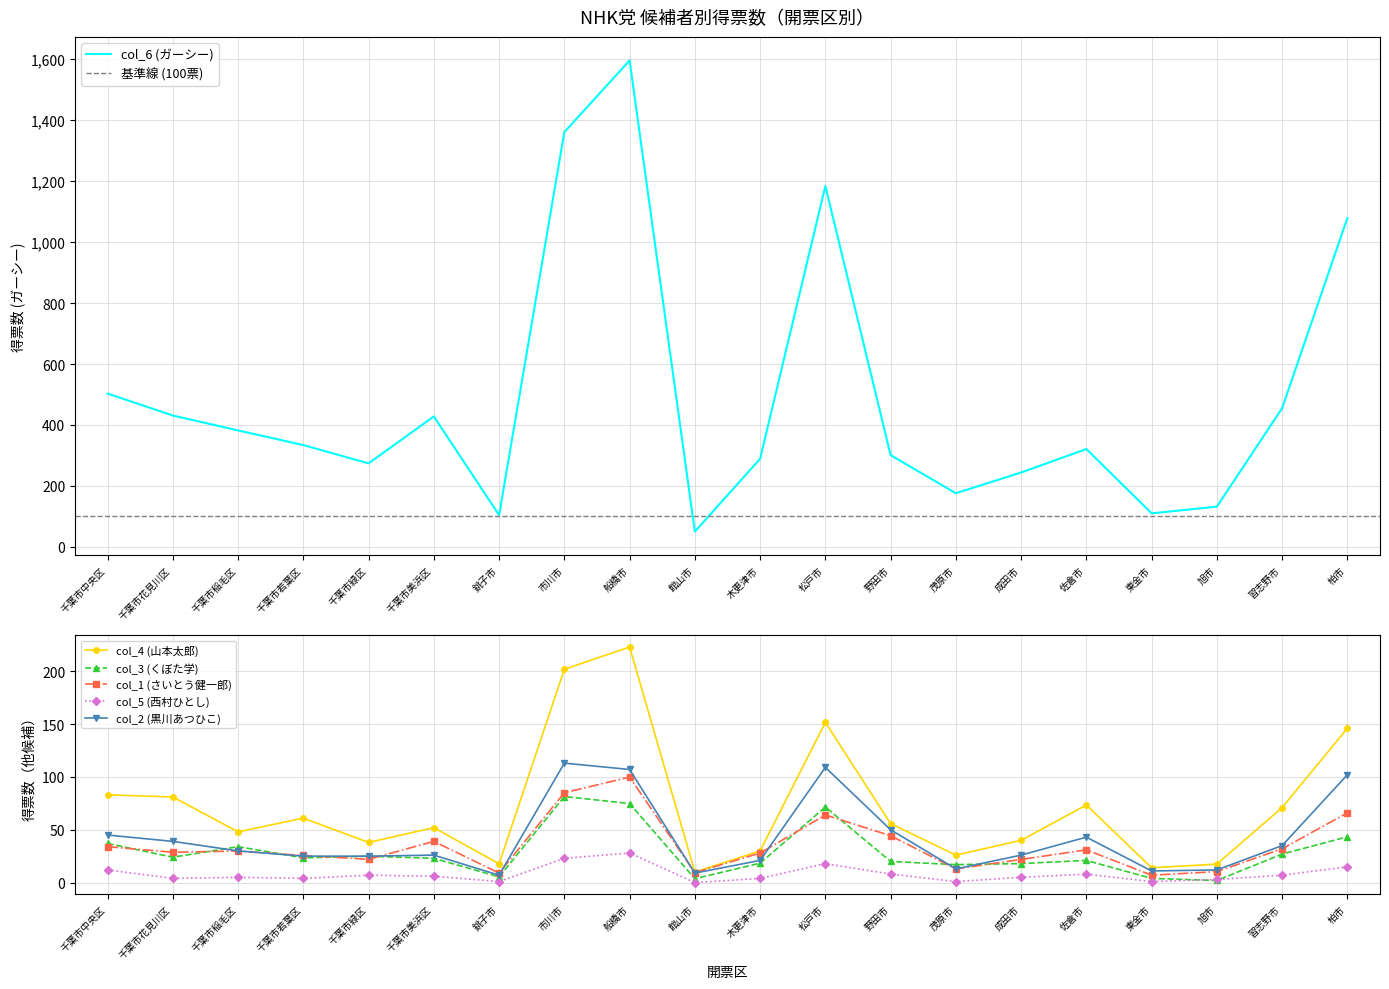

What is the sum of the col_3 (くぼた学) values at 千葉市中央区 and 旭市?

39.0